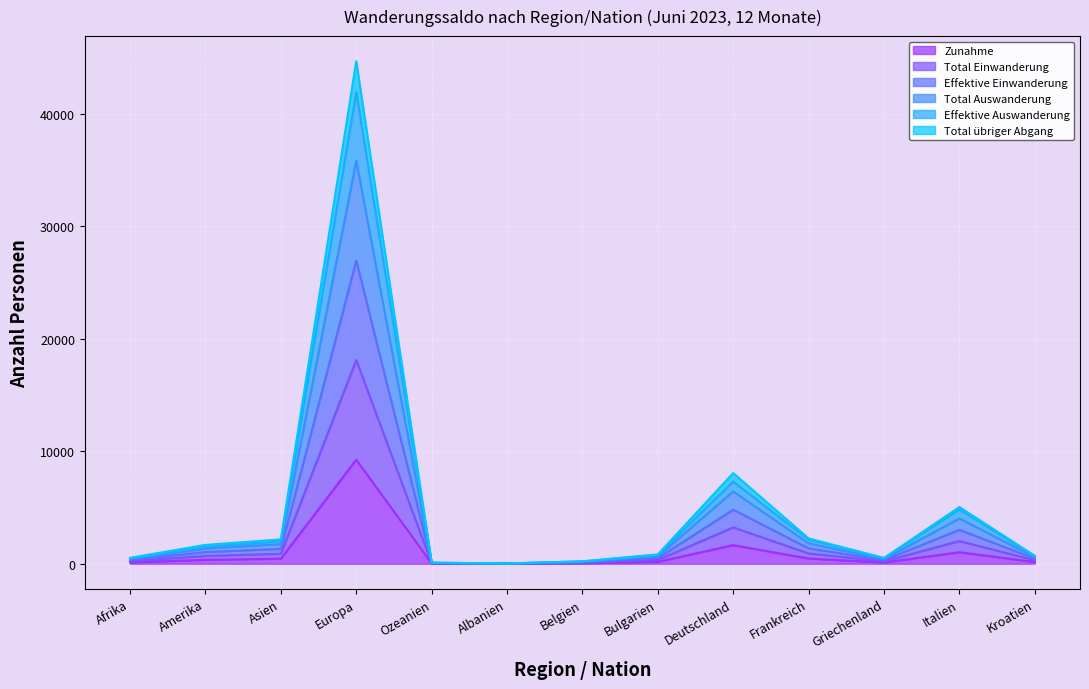

What is the difference between the second highest and minimum values in the Total übriger Abgang series?

6412